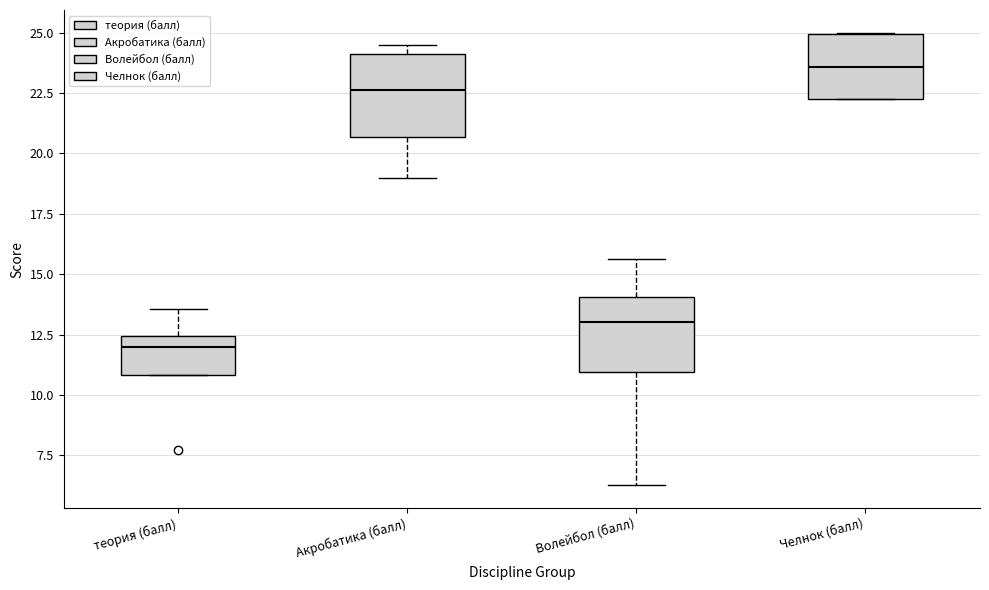

Where is the lower edge of the box for теория (балл) on the y-axis? The values are not printed on the chart, so give them approximately, as read against the axis.

11.0